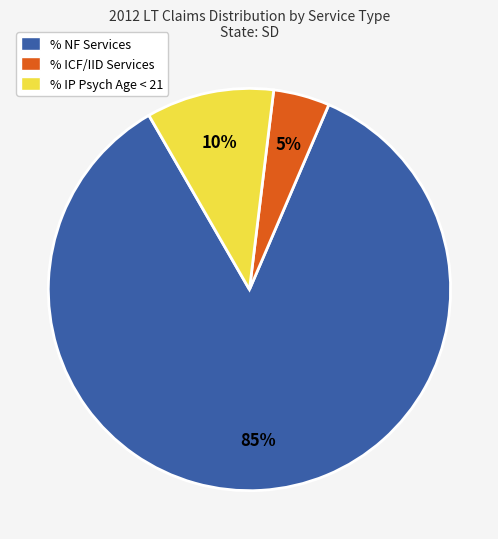

To the nearest percent, what is the average slice percentage?

33%